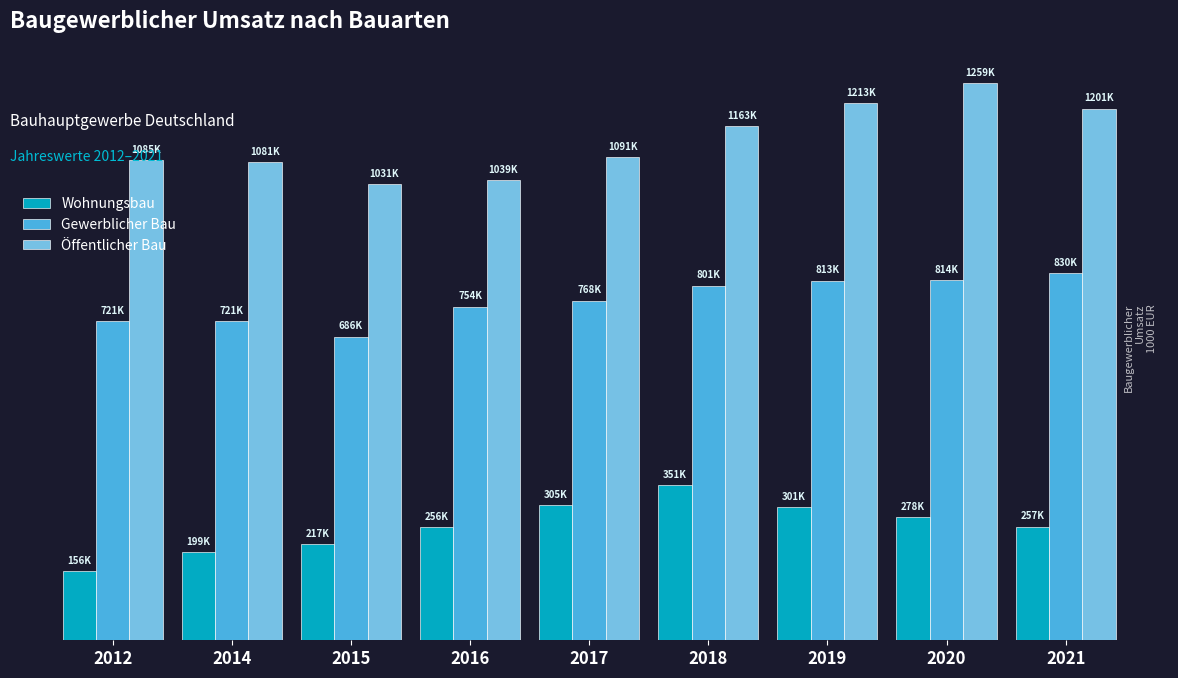

What are all the series names shown in the legend?

Wohnungsbau, Gewerblicher Bau, Öffentlicher Bau